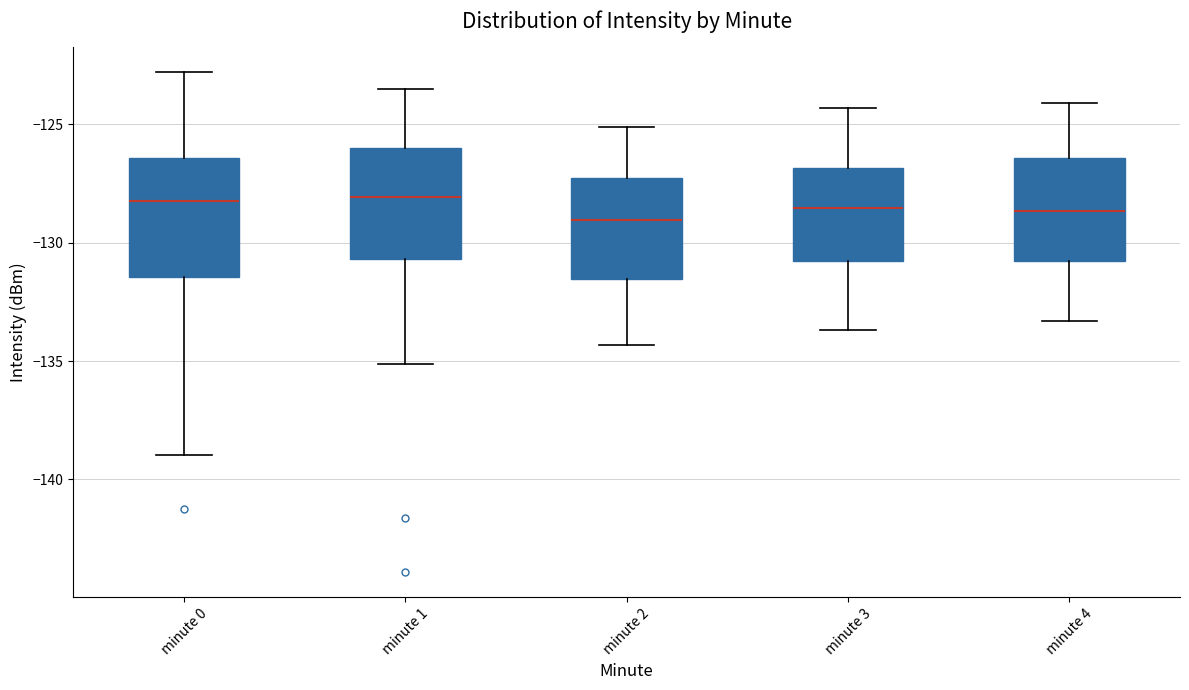

Where does the upper whisker of the box for minute 0 end on the y-axis? The values are not printed on the chart, so give them approximately, as read against the axis.

-123.0